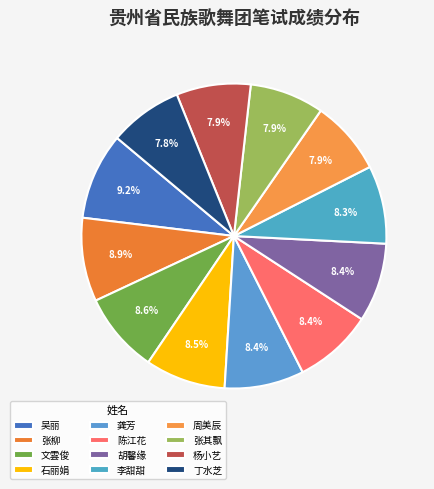

Is there a majority slice in this chart?

No